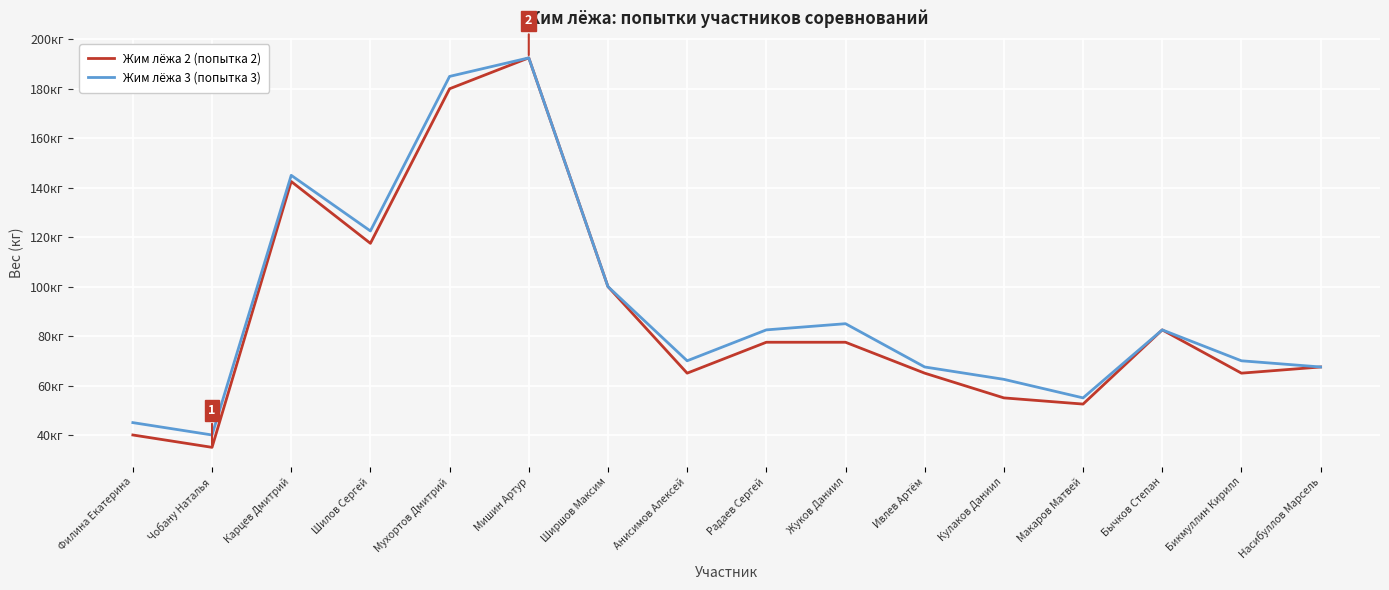

Rank the categories by Жим лёжа 3 (попытка 3) value from highest to lowest.

Мишин Артур, Мухортов Дмитрий, Карцев Дмитрий, Шилов Сергей, Ширшов Максим, Жуков Даниил, Радаев Сергей, Бычков Степан, Анисимов Алексей, Бикмуллин Кирилл, Ивлев Артём, Насибуллов Марсель, Кулаков Даниил, Макаров Матвей, Филина Екатерина, Чобану Наталья